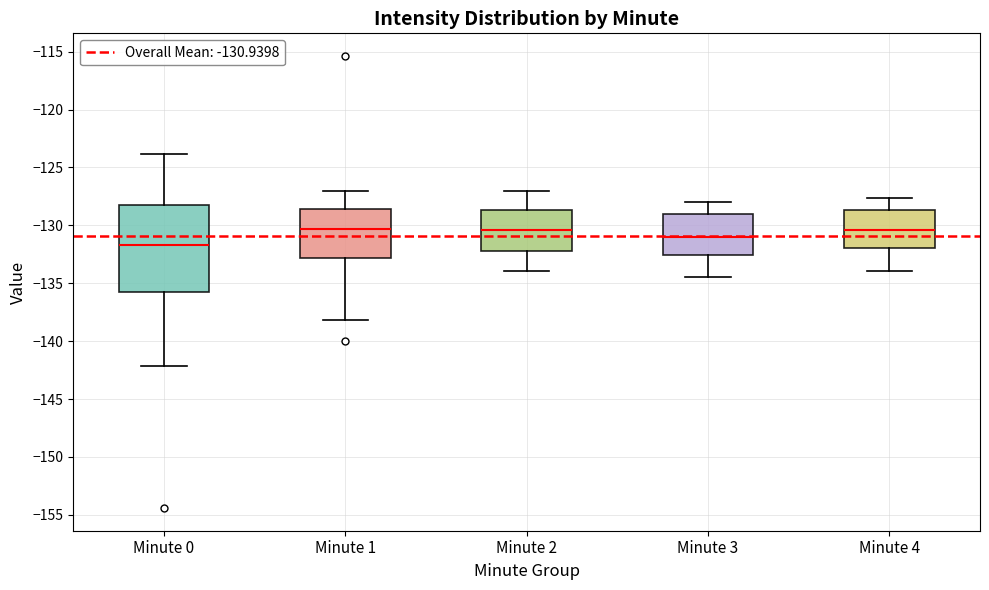

Reading left to right, read every box against the y-axis: the position of its median line, the range the box covers, and the ends of its whiskers. The values are not printed on the chart, so give them approximately, as read against the axis.

Minute 0: median -131.5, box -135.5 to -128.0, whiskers -142.0 to -124.0
Minute 1: median -130.5, box -133.0 to -128.5, whiskers -138.0 to -127.0
Minute 2: median -130.5, box -132.0 to -128.5, whiskers -134.0 to -127.0
Minute 3: median -131.0, box -132.5 to -129.0, whiskers -134.5 to -128.0
Minute 4: median -130.5, box -132.0 to -128.5, whiskers -134.0 to -127.5